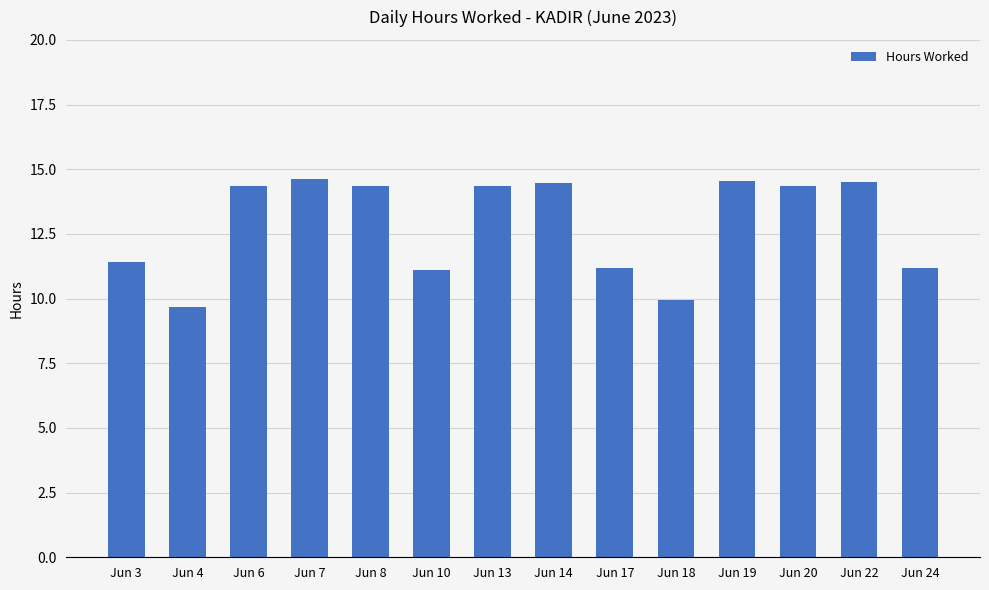

What is the difference between the maximum and minimum values?

4.9